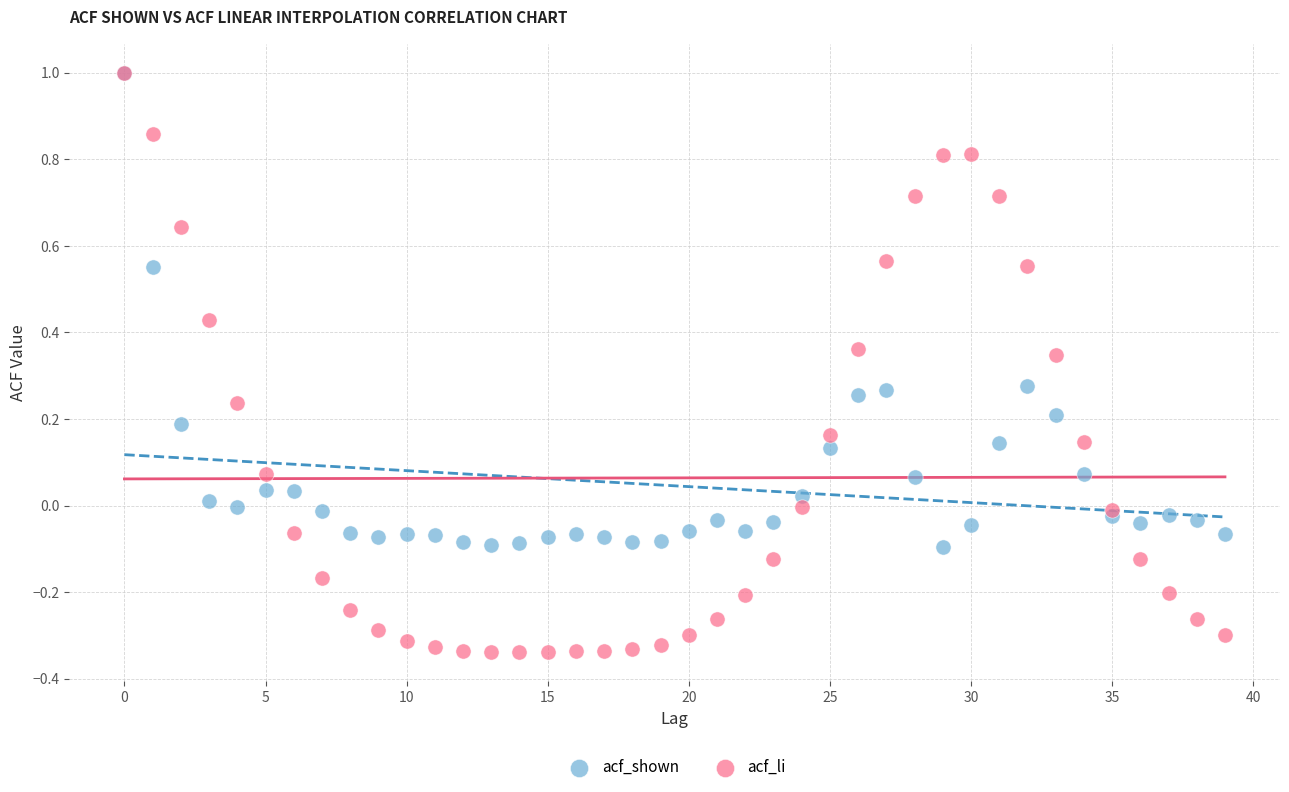

What are all the series names shown in the legend?

acf_shown, acf_li